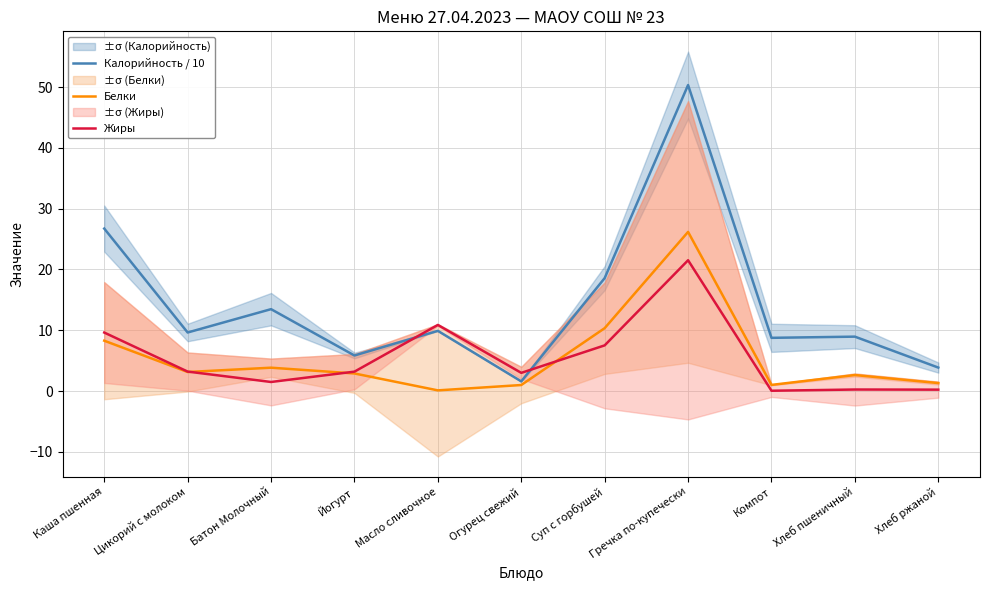

True or false: Белки and Калорийность / 10 intersect in this chart.

False